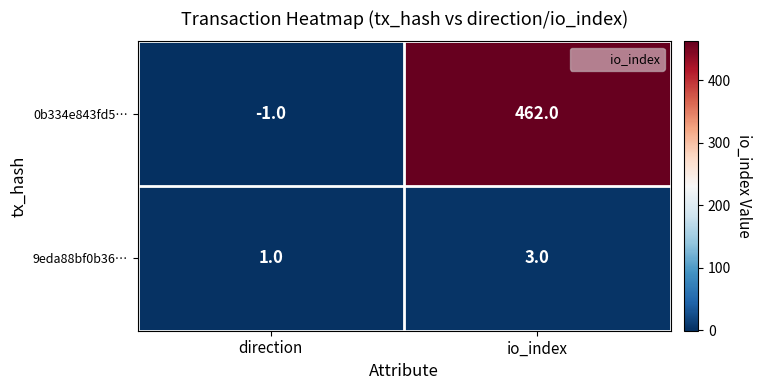

True or false: 0b334e843fd5… has a value of 462 at io_index.

True